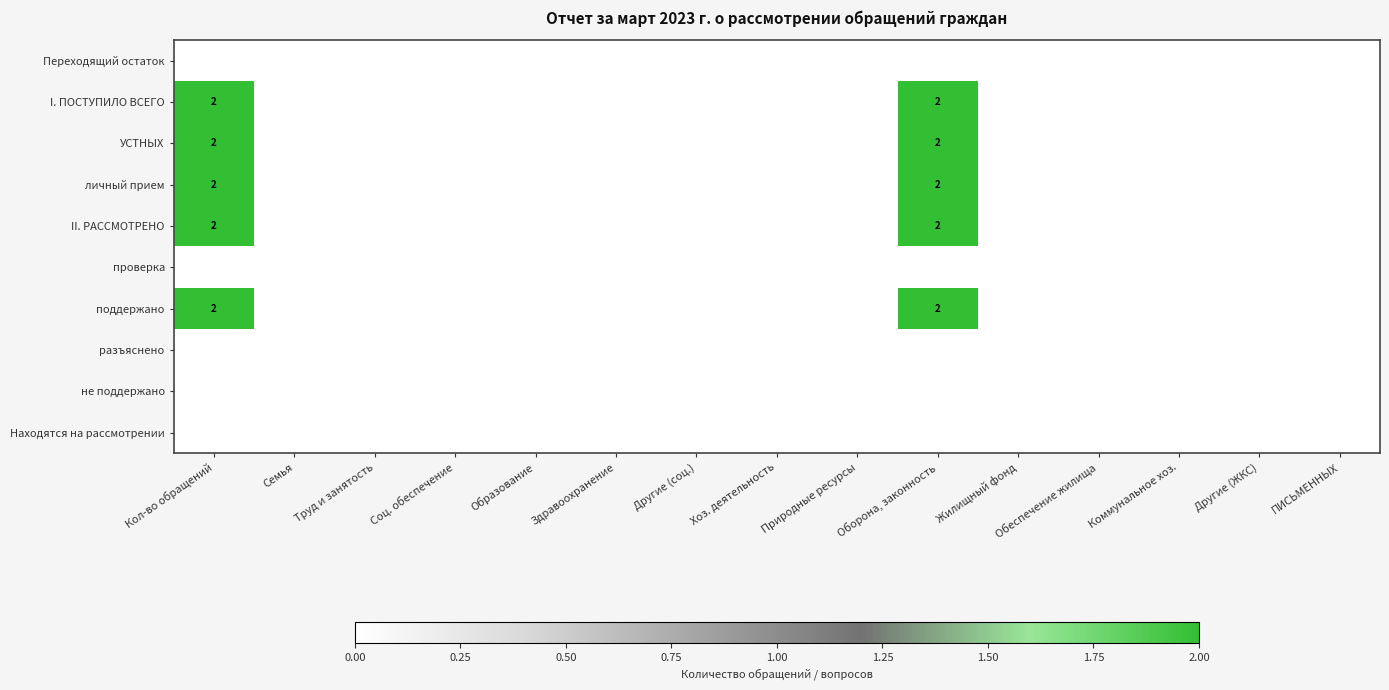

The I. ПОСТУПИЛО ВСЕГО series shows 3 at Оборона, законность. True or false?

False